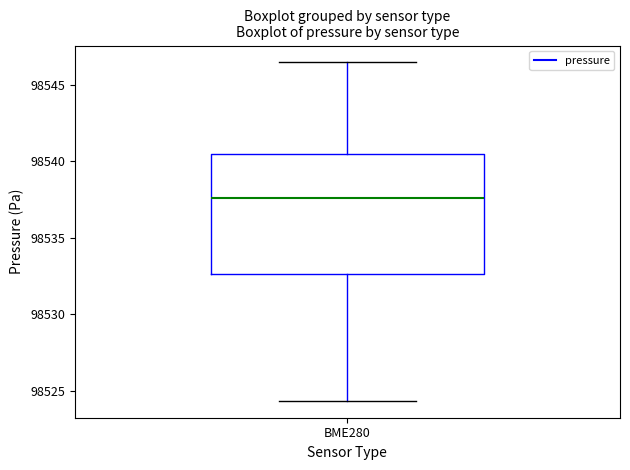

Where is the lower edge of the box for BME280 on the y-axis? The values are not printed on the chart, so give them approximately, as read against the axis.

98532.5